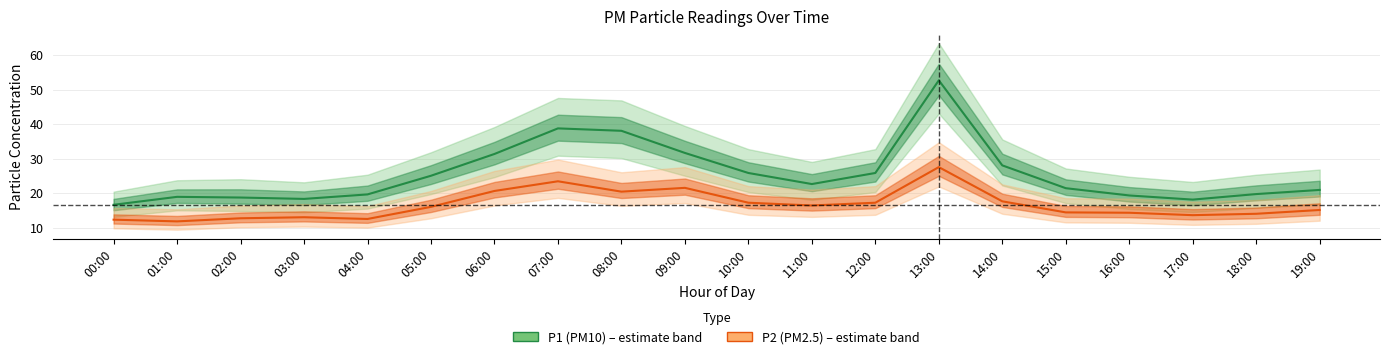

Reading right to left, extract all data points from this chart.

P1 (PM10): 19:00=21.0	18:00=19.8	17:00=18.2	16:00=19.4	15:00=21.5	14:00=28.1	13:00=52.7	12:00=25.9	11:00=22.7	10:00=25.9	09:00=31.7	08:00=38.1	07:00=38.8	06:00=31.4	05:00=25.1	04:00=19.7	03:00=18.4	02:00=18.8	01:00=19.0	00:00=16.7
P2 (PM2.5): 19:00=15.2	18:00=14.1	17:00=13.7	16:00=14.4	15:00=14.5	14:00=17.7	13:00=27.6	12:00=17.3	11:00=16.5	10:00=17.3	09:00=21.6	08:00=20.5	07:00=23.5	06:00=20.7	05:00=16.1	04:00=12.6	03:00=13.1	02:00=12.8	01:00=11.9	00:00=12.4